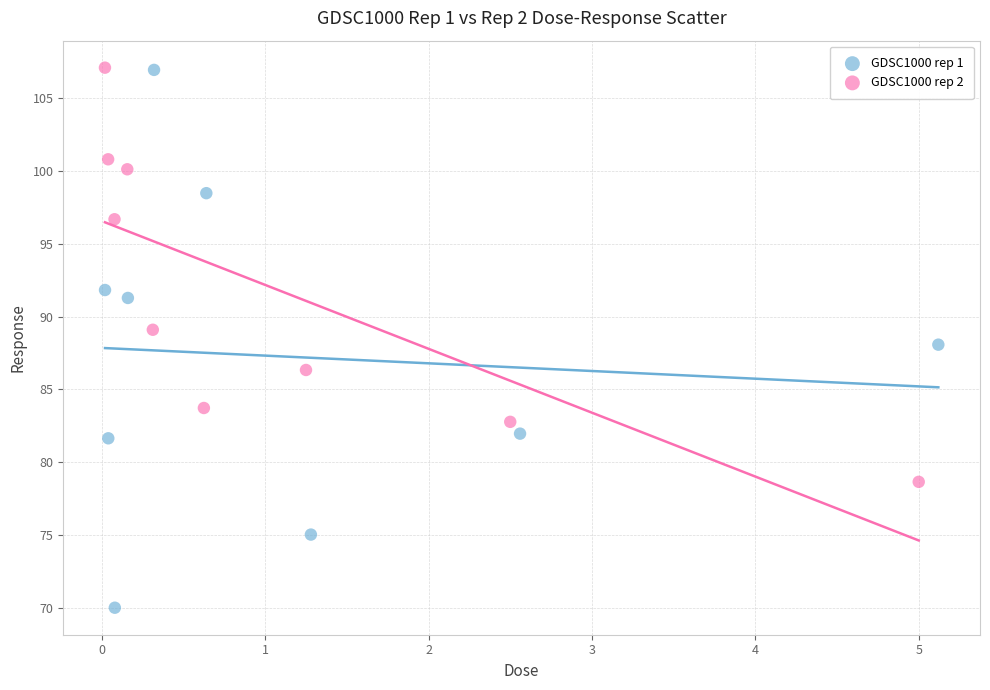

Which series has the largest Y range (max minus min)?

GDSC1000 rep 1